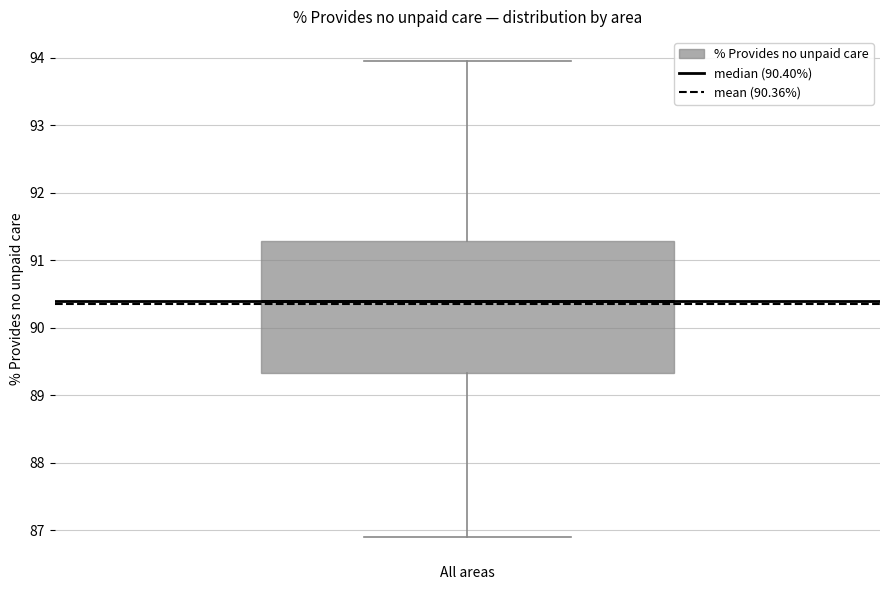

Where does the lower whisker of the box end on the y-axis? The values are not printed on the chart, so give them approximately, as read against the axis.

86.9